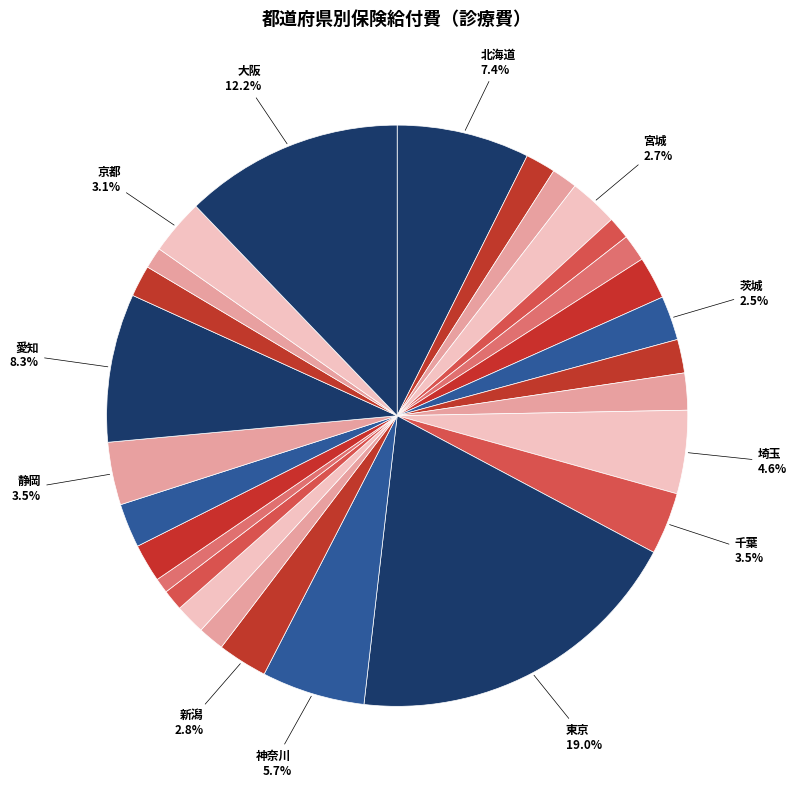

Is there a majority slice in this chart?

No